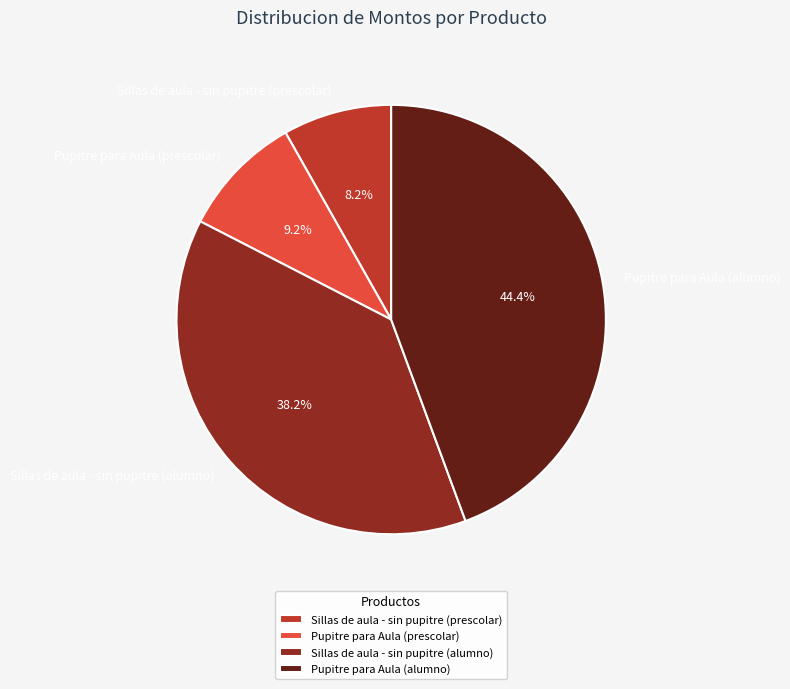

To the nearest percent, what is the difference between the Sillas de aula - sin pupitre (alumno) and Pupitre para Aula (prescolar) slice percentages?

29%